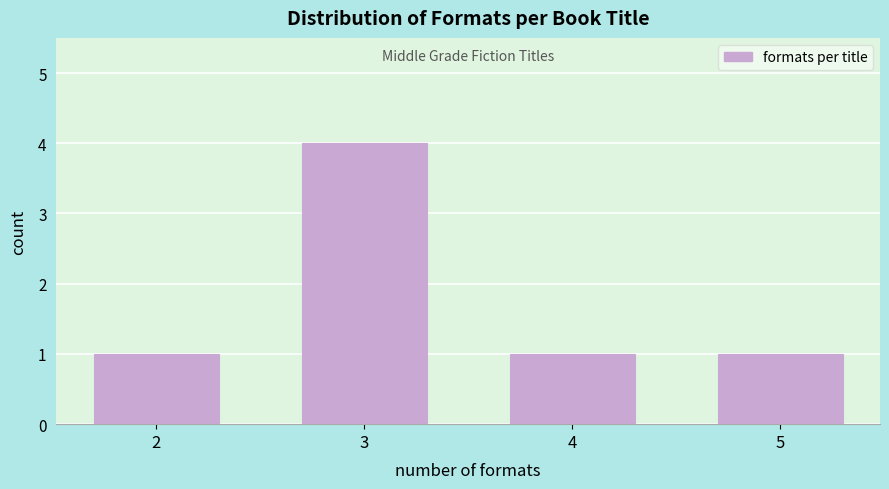

Reading left to right, what are all the values shown in this chart?

1	4	1	1